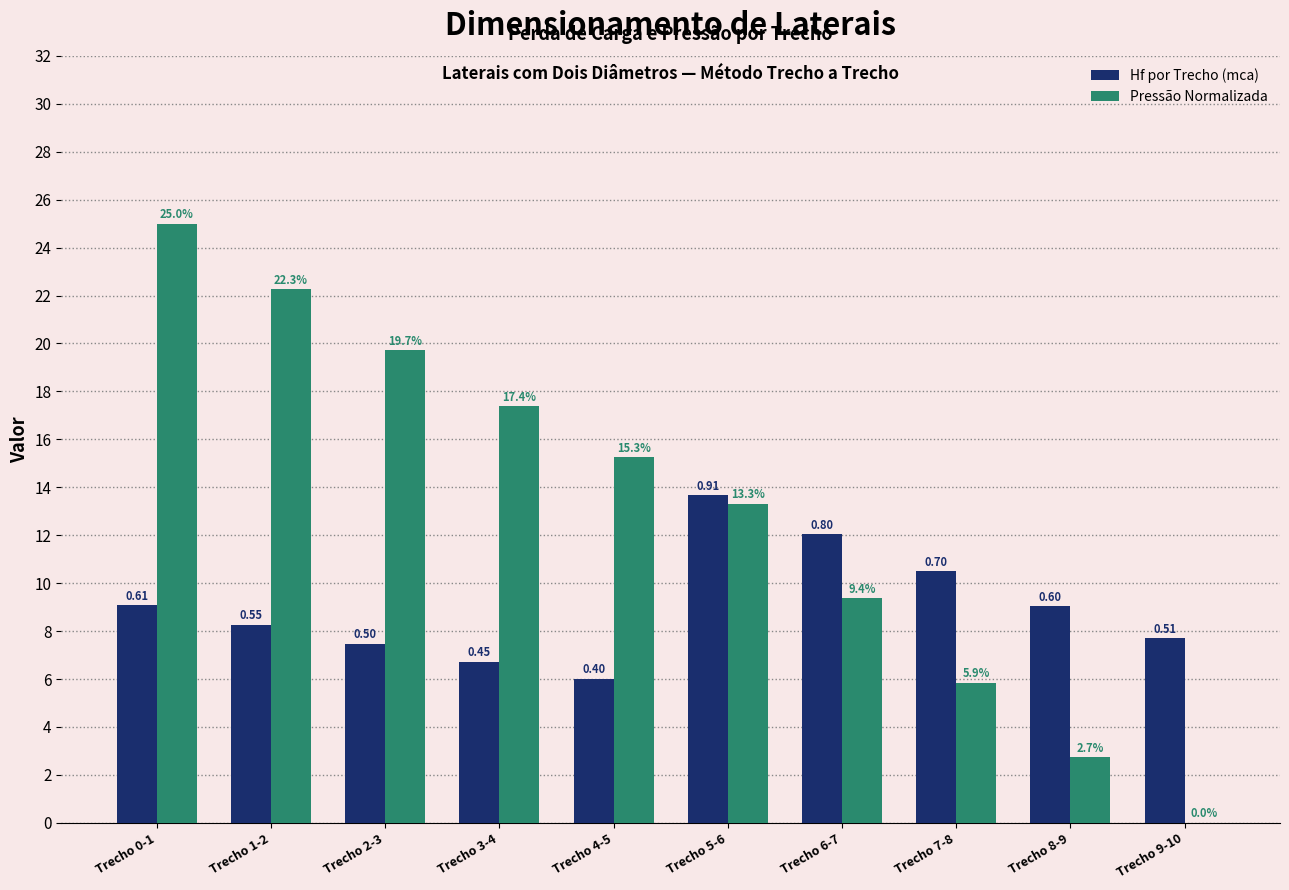

Are the bars grouped side by side (vs. stacked)?

Yes